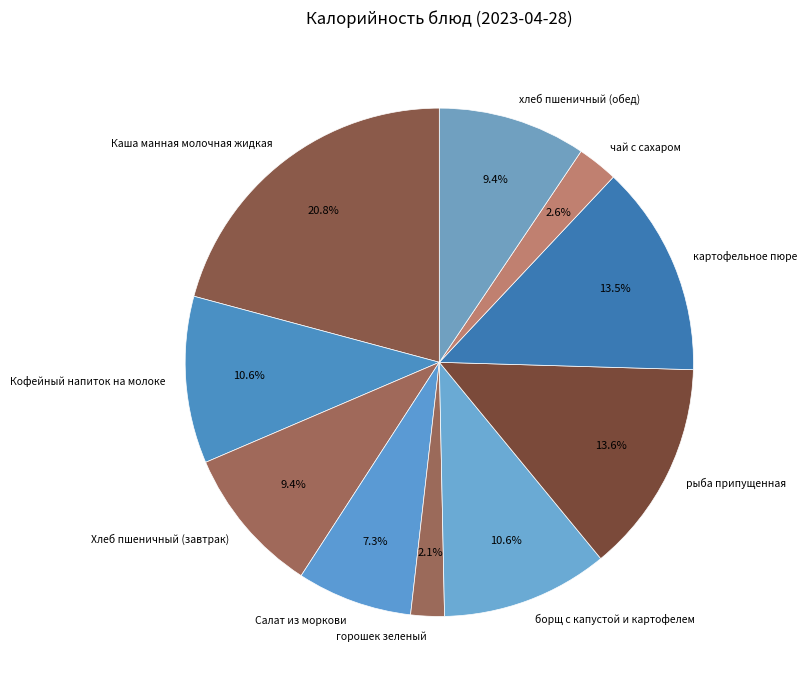

To the nearest percent, what is the average slice percentage?

10%